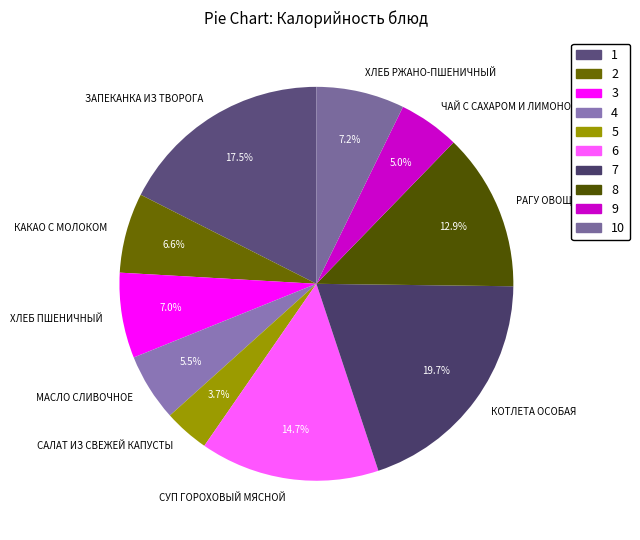

What is the smallest slice in the pie chart?

САЛАТ ИЗ СВЕЖЕЙ КАПУСТЫ